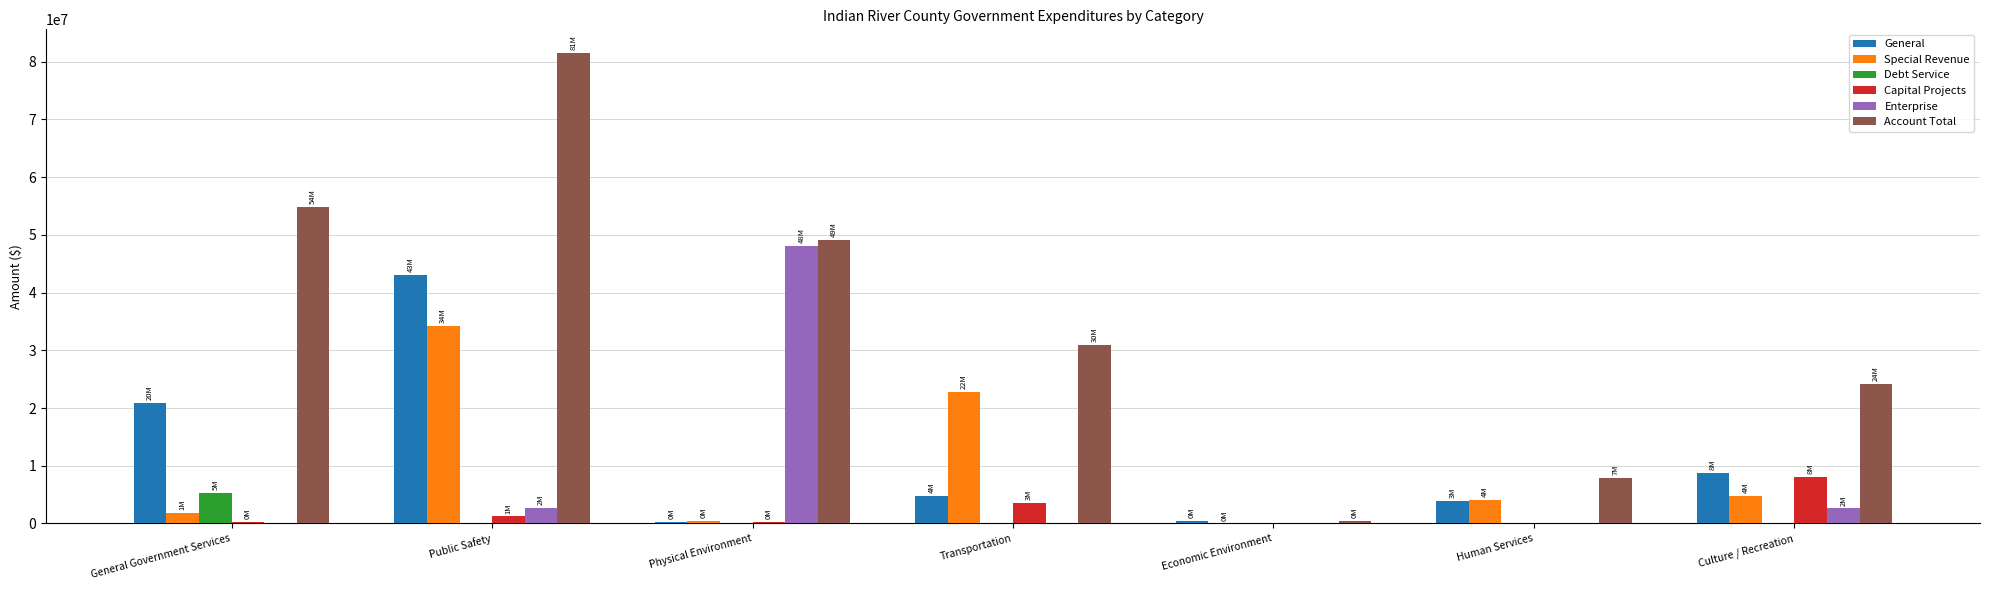

The Account Total series shows 49148815 at Physical Environment. True or false?

True